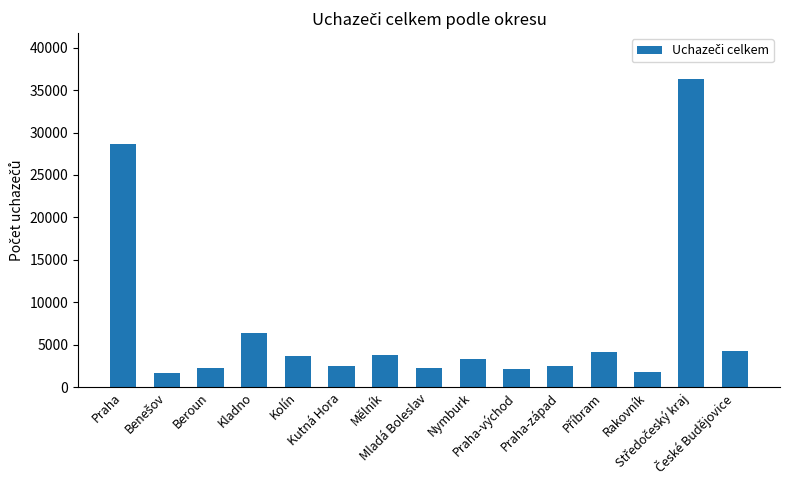

What is the ratio of the value at Beroun to the value at Mělník?

0.6